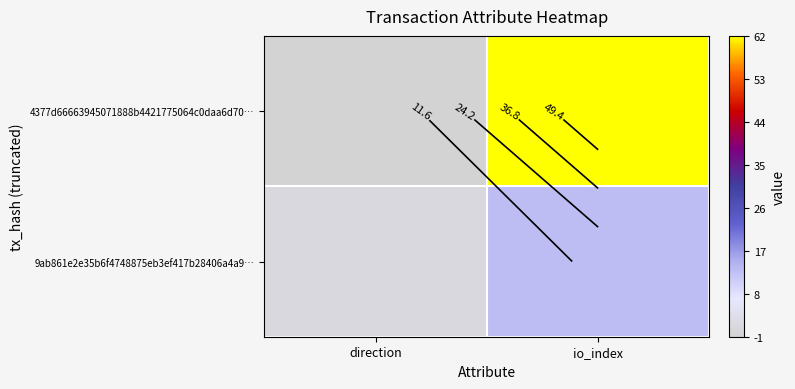

The 4377d66663945071888b4421775064c0daa6d70… series shows 62 at io_index. True or false?

True